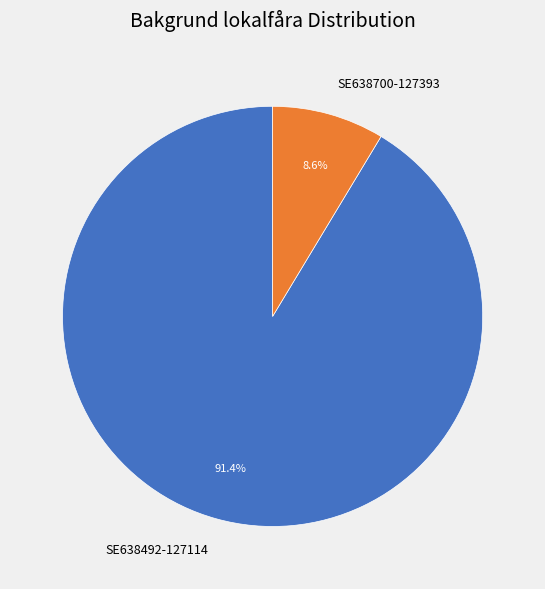

Between SE638492-127114 and SE638700-127393, which is larger?

SE638492-127114